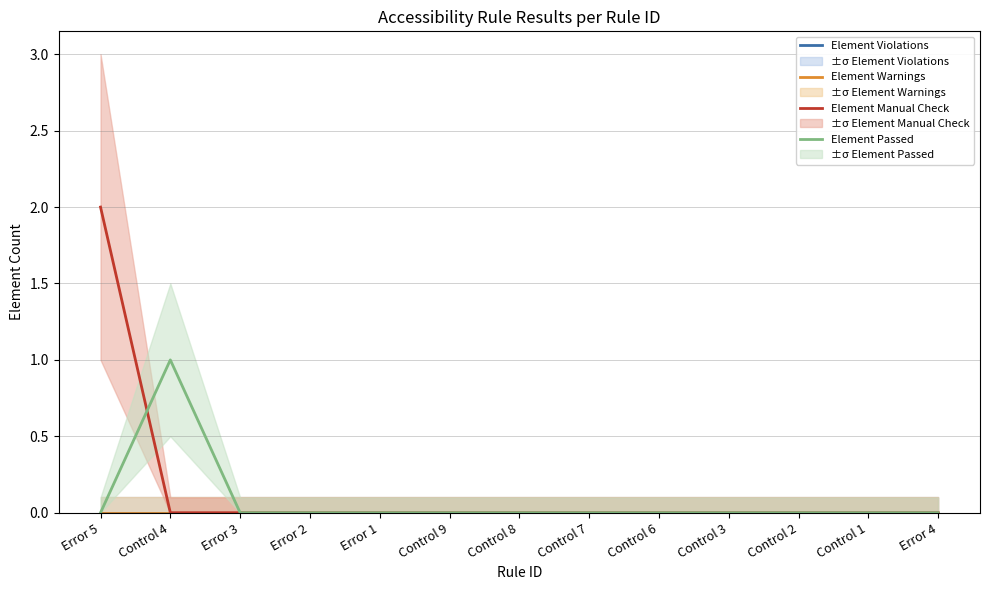

What are all the series names shown in the legend?

Element Violations, Element Warnings, Element Manual Check, Element Passed